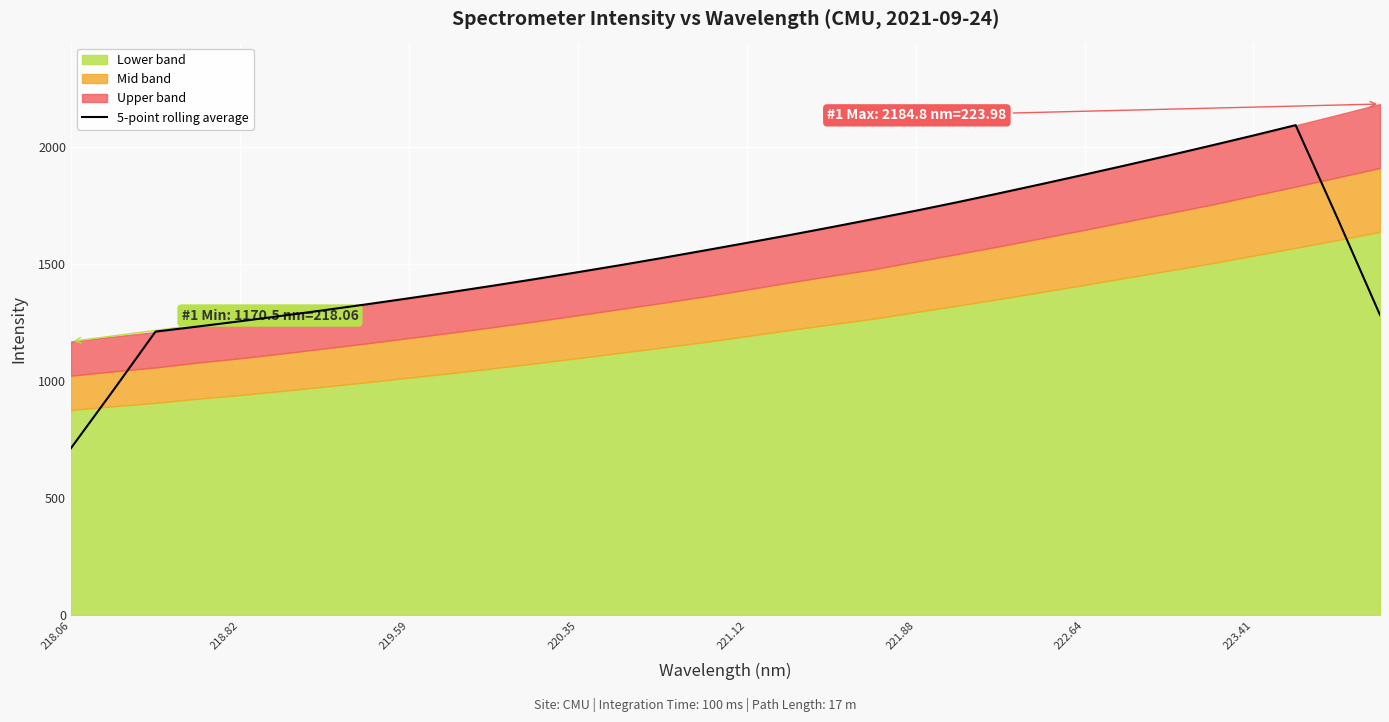

The value of 5-point rolling average at 222.64 is 3148.6. True or false?

False